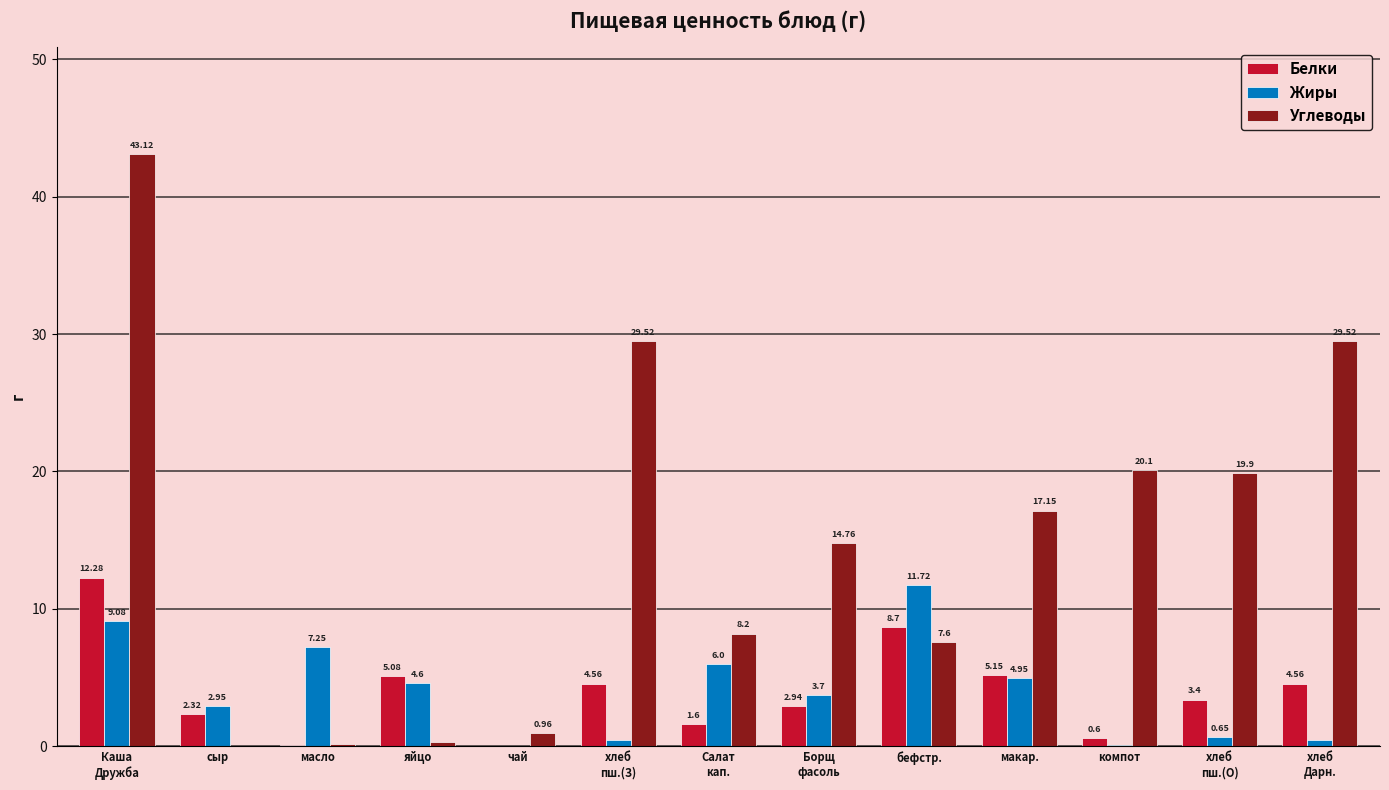

What is the sum of all Белки values?

51.3